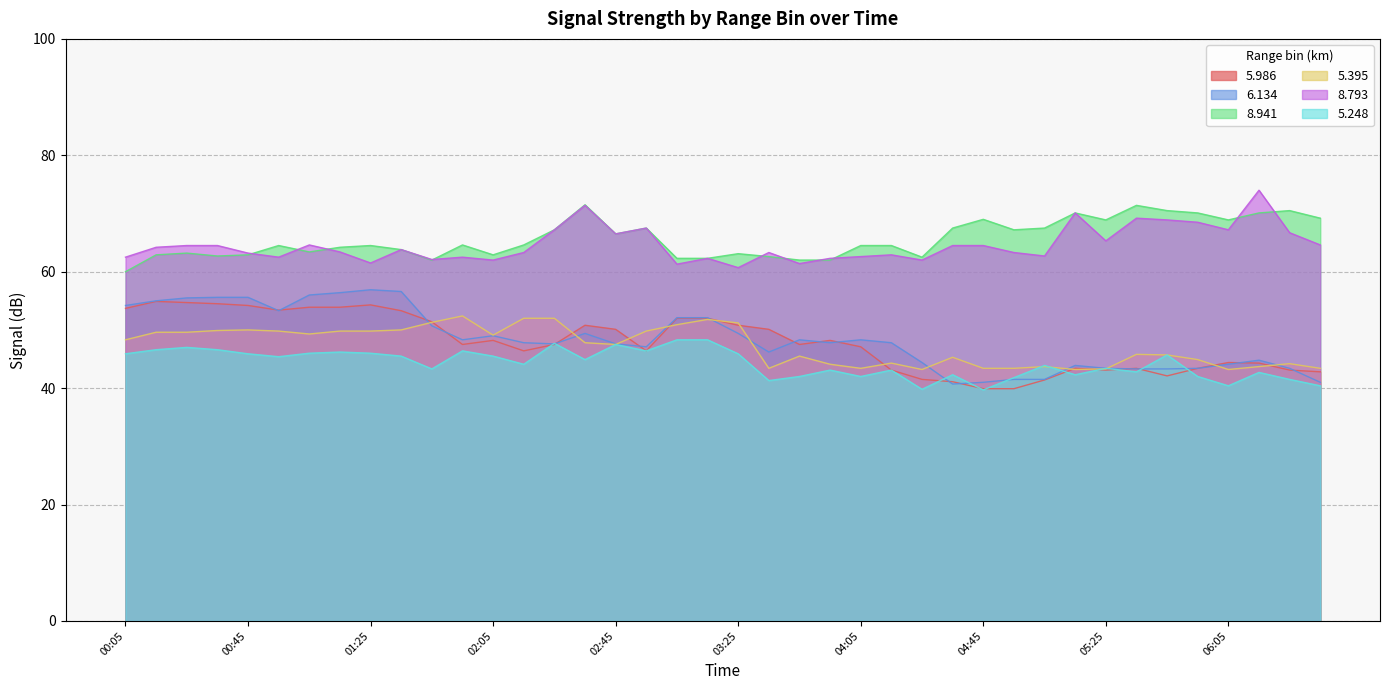

Reading right to left, transcribe all the data shown in this chart.

5.986: 06:35=42.8	06:25=43.1	06:15=44.3	06:05=44.4	05:55=43.4	05:45=42.1	05:35=43.4	05:25=43.1	05:15=43.4	05:05=41.4	04:55=39.9	04:45=39.9	04:35=41.1	04:25=41.5	04:15=43.1	04:05=47.1	03:55=48.2	03:45=47.5	03:35=50.1	03:25=50.8	03:15=52.0	03:05=52.0	02:55=46.4	02:45=50.1	02:35=50.8	02:25=47.5	02:15=46.4	02:05=48.2	01:55=47.5	01:45=51.4	01:35=53.3	01:25=54.3	01:15=53.9	01:05=53.9	00:55=53.4	00:45=54.2	00:35=54.5	00:25=54.7	00:15=54.9	00:05=53.7
6.134: 06:35=41.0	06:25=43.4	06:15=44.8	06:05=44.1	05:55=43.4	05:45=43.3	05:35=43.3	05:25=43.4	05:15=43.9	05:05=41.5	04:55=41.5	04:45=41.0	04:35=40.7	04:25=44.4	04:15=47.8	04:05=48.3	03:55=47.8	03:45=48.3	03:35=46.2	03:25=49.4	03:15=52.1	03:05=52.1	02:55=47.1	02:45=47.6	02:35=49.4	02:25=47.6	02:15=47.8	02:05=49.0	01:55=48.3	01:45=50.7	01:35=56.6	01:25=56.9	01:15=56.4	01:05=56.0	00:55=53.3	00:45=55.6	00:35=55.6	00:25=55.5	00:15=55.0	00:05=54.2
8.941: 06:35=69.2	06:25=70.5	06:15=70.1	06:05=68.9	05:55=70.1	05:45=70.5	05:35=71.4	05:25=68.9	05:15=70.1	05:05=67.5	04:55=67.2	04:45=69.0	04:35=67.5	04:25=62.5	04:15=64.5	04:05=64.5	03:55=62.0	03:45=62.0	03:35=62.6	03:25=63.1	03:15=62.3	03:05=62.3	02:55=67.5	02:45=66.5	02:35=71.5	02:25=67.2	02:15=64.6	02:05=62.9	01:55=64.6	01:45=62.0	01:35=63.8	01:25=64.5	01:15=64.2	01:05=63.4	00:55=64.5	00:45=62.9	00:35=62.7	00:25=63.2	00:15=62.9	00:05=60.0
5.395: 06:35=43.4	06:25=44.2	06:15=43.7	06:05=43.2	05:55=44.9	05:45=45.7	05:35=45.8	05:25=43.3	05:15=43.2	05:05=43.7	04:55=43.4	04:45=43.4	04:35=45.3	04:25=43.2	04:15=44.3	04:05=43.4	03:55=44.1	03:45=45.5	03:35=43.4	03:25=51.2	03:15=51.8	03:05=50.9	02:55=49.8	02:45=47.5	02:35=47.8	02:25=52.0	02:15=52.0	02:05=49.1	01:55=52.4	01:45=51.3	01:35=50.0	01:25=49.8	01:15=49.8	01:05=49.3	00:55=49.8	00:45=50.0	00:35=49.9	00:25=49.6	00:15=49.6	00:05=48.3
8.793: 06:35=64.6	06:25=66.7	06:15=74.0	06:05=67.2	05:55=68.5	05:45=68.9	05:35=69.2	05:25=65.3	05:15=70.1	05:05=62.7	04:55=63.3	04:45=64.5	04:35=64.5	04:25=62.0	04:15=62.9	04:05=62.6	03:55=62.3	03:45=61.4	03:35=63.3	03:25=60.7	03:15=62.3	03:05=61.3	02:55=67.5	02:45=66.5	02:35=71.4	02:25=67.2	02:15=63.3	02:05=62.0	01:55=62.5	01:45=62.1	01:35=63.8	01:25=61.5	01:15=63.4	01:05=64.6	00:55=62.5	00:45=63.2	00:35=64.5	00:25=64.5	00:15=64.2	00:05=62.5
5.248: 06:35=40.4	06:25=41.5	06:15=42.7	06:05=40.4	05:55=42.0	05:45=45.7	05:35=42.8	05:25=43.4	05:15=42.3	05:05=43.9	04:55=41.8	04:45=39.7	04:35=42.3	04:25=39.8	04:15=43.1	04:05=42.0	03:55=43.1	03:45=42.0	03:35=41.3	03:25=45.9	03:15=48.3	03:05=48.3	02:55=46.4	02:45=47.5	02:35=44.9	02:25=47.7	02:15=44.1	02:05=45.5	01:55=46.4	01:45=43.3	01:35=45.5	01:25=46.0	01:15=46.2	01:05=46.0	00:55=45.4	00:45=45.9	00:35=46.6	00:25=47.0	00:15=46.6	00:05=45.9